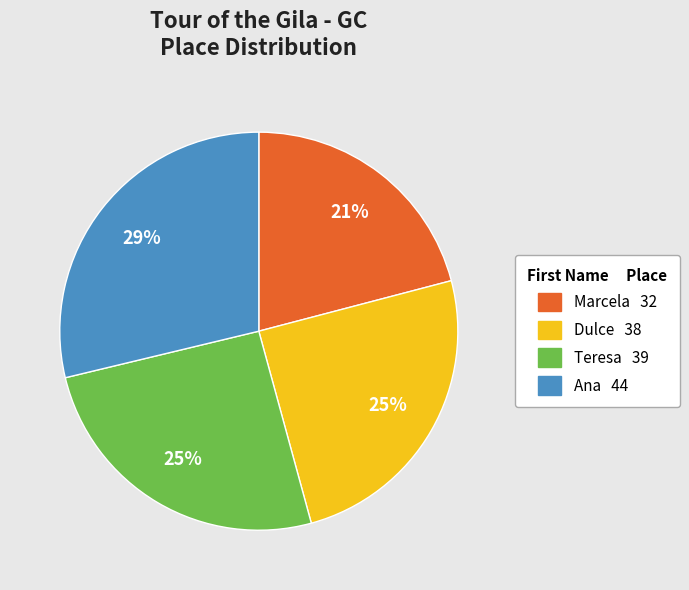

To the nearest percent, what is the average slice percentage?

25%